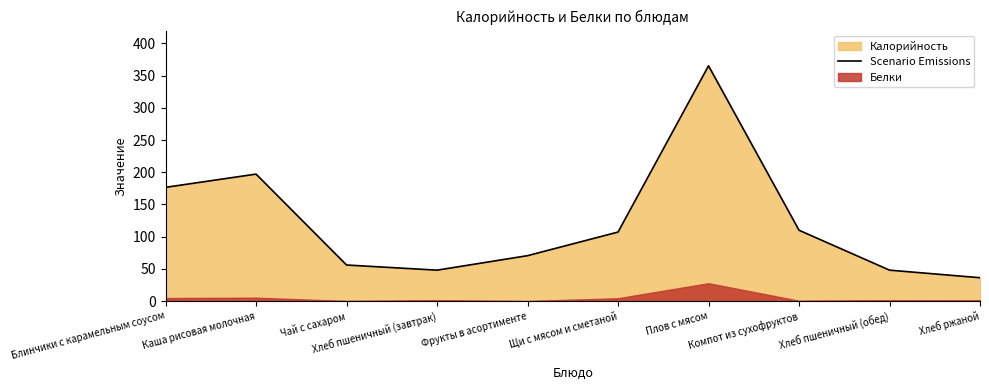

Where is the first local maximum?

Каша рисовая молочная